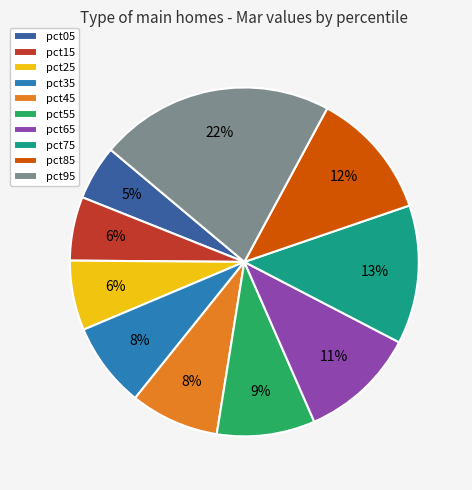

How many segments does this pie chart have?

10